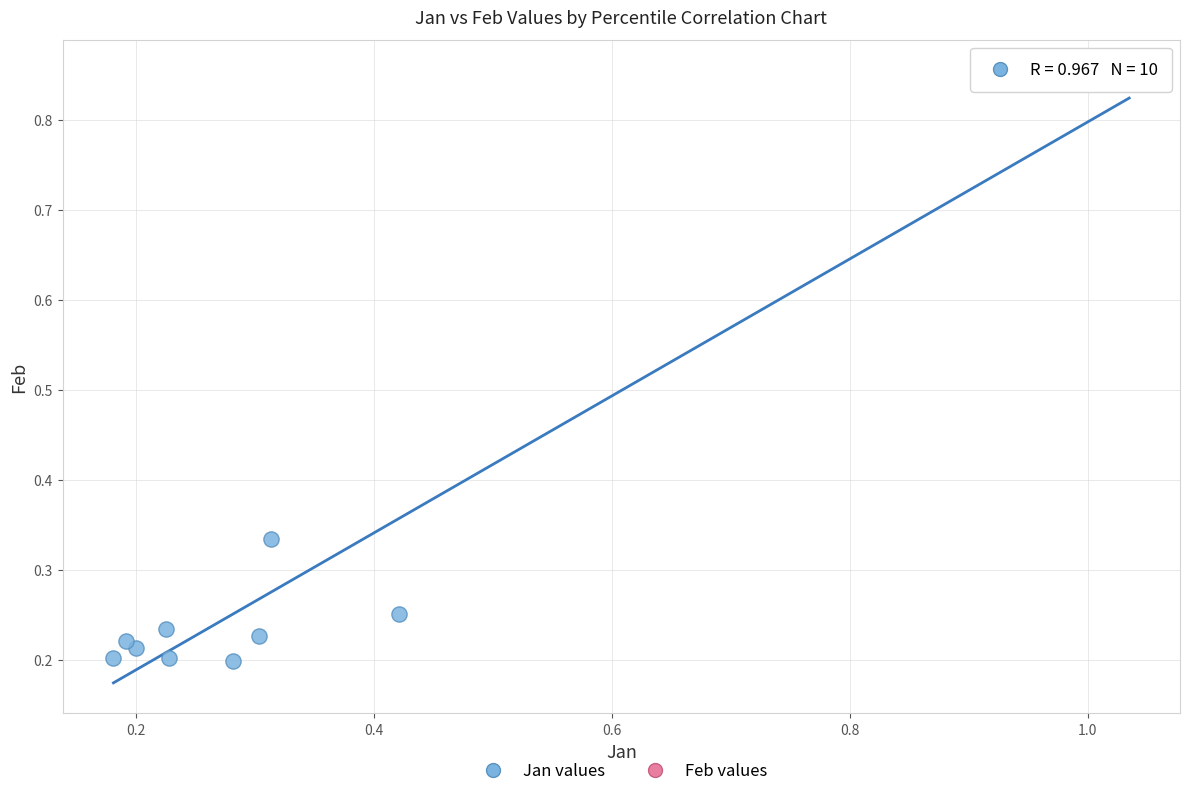

What is the range of Y values (max minus min)?

0.7